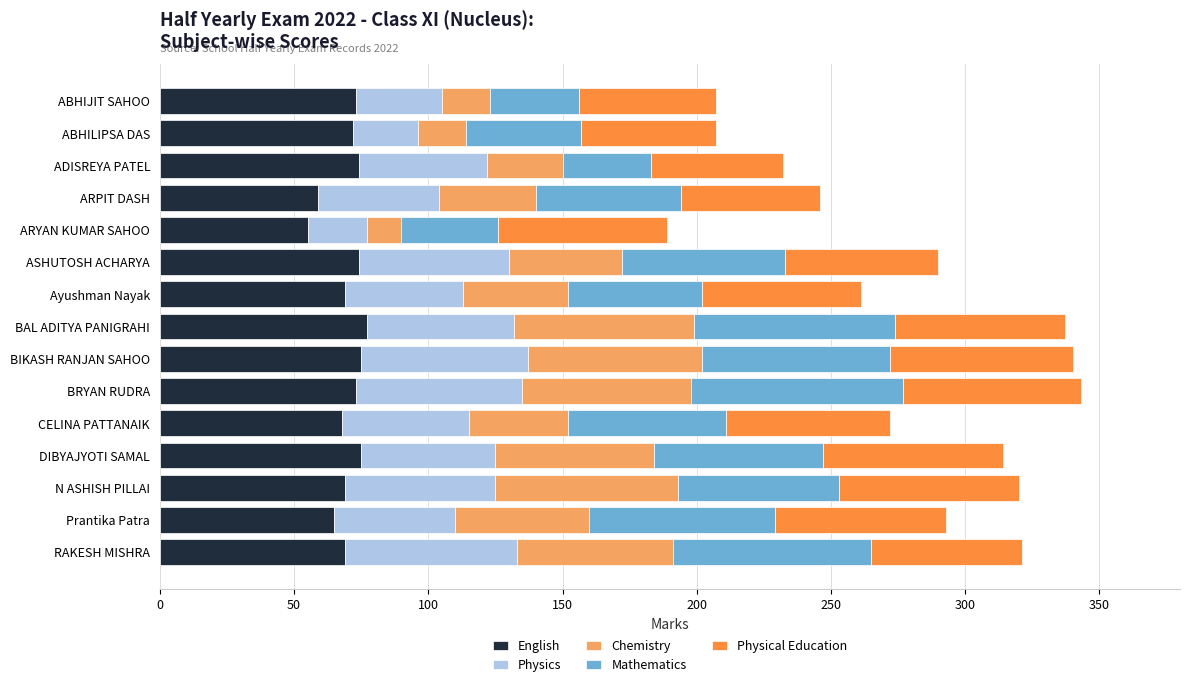

What is the minimum value for English?

55